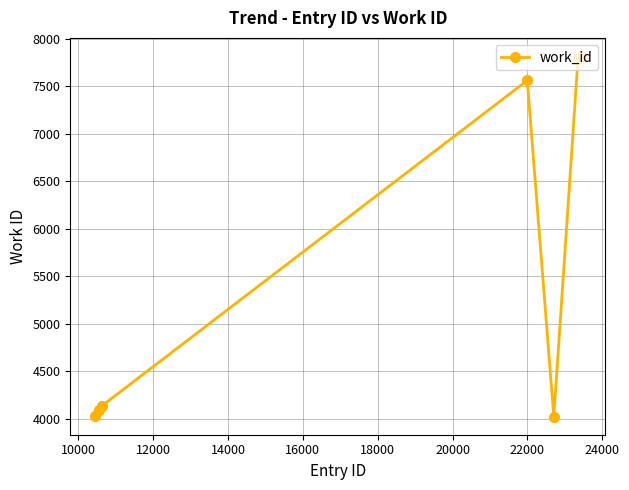

What is the maximum value shown in the chart?

7821